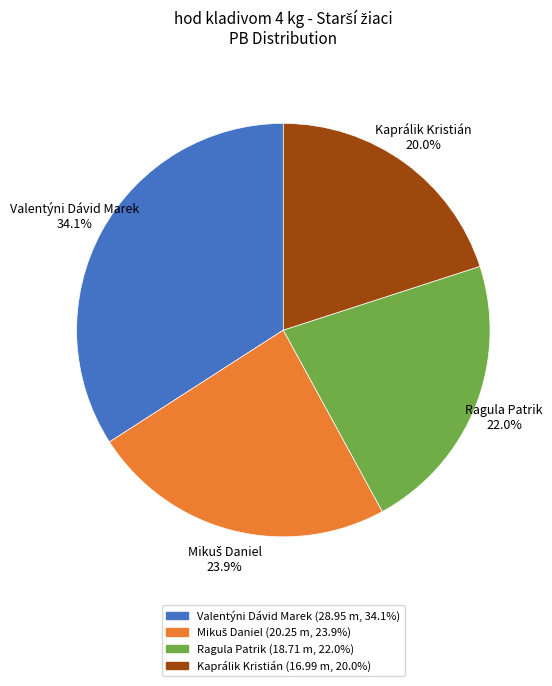

Is it true that Ragula Patrik is 8% of the pie?

False